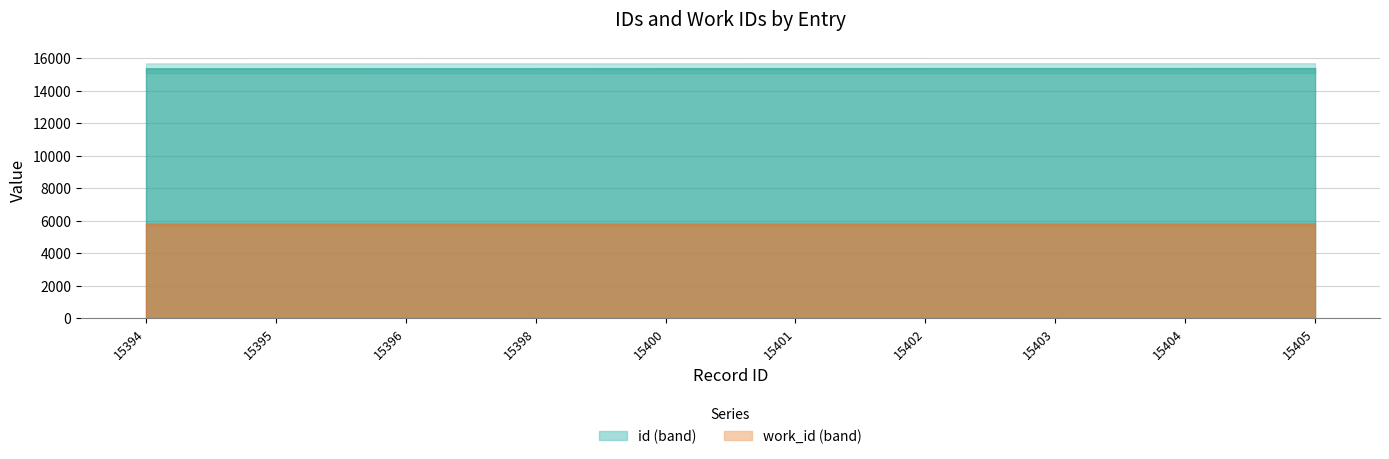

Reading right to left, list all the values displayed in this chart.

id: 2012-01-23=15405	2003-10-23=15404	2011-04-15=15403	=15402	2003-10-22=15401	2003-10-23=15400	2012-01-23=15398	2012-01-23=15396	2012-01-23=15395	=15394
work_id: 2012-01-23=5775	2003-10-23=5775	2011-04-15=5775	=5775	2003-10-22=5775	2003-10-23=5775	2012-01-23=5775	2012-01-23=5775	2012-01-23=5775	=5775